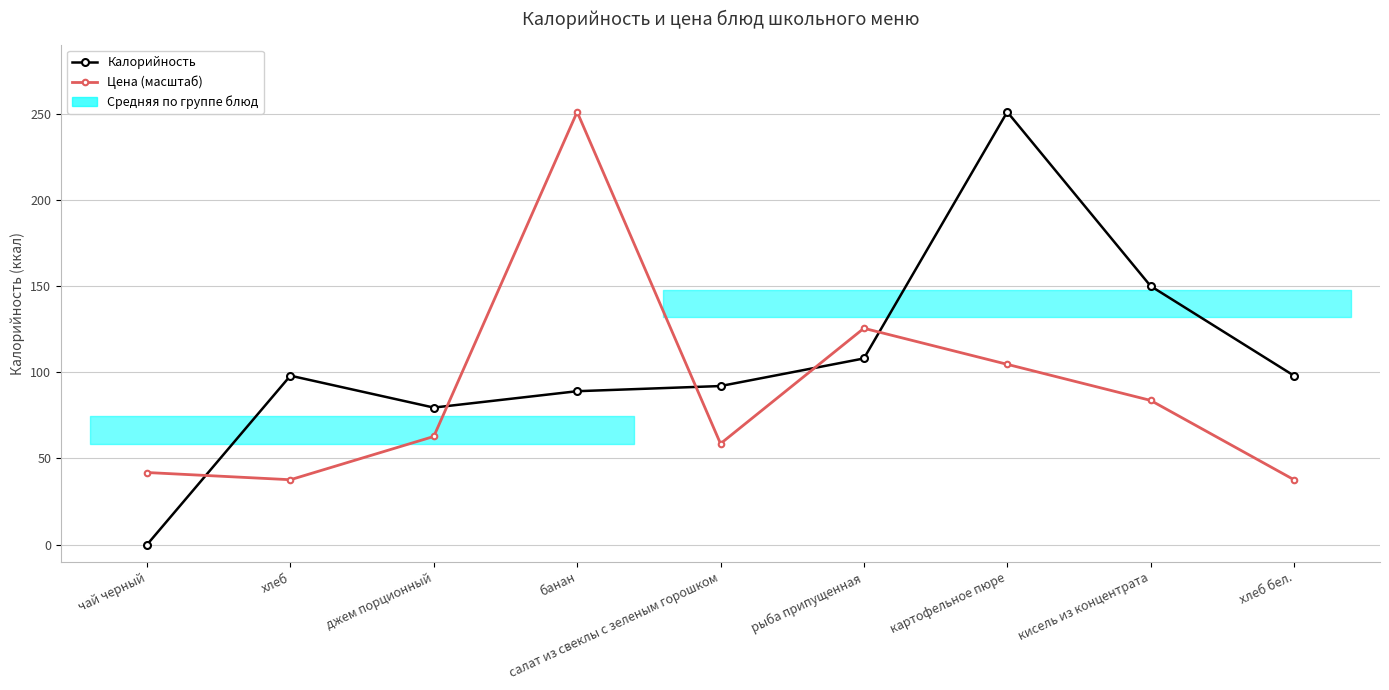

What is the label of the 5th point from the right?

салат из свеклы с зеленым горошком